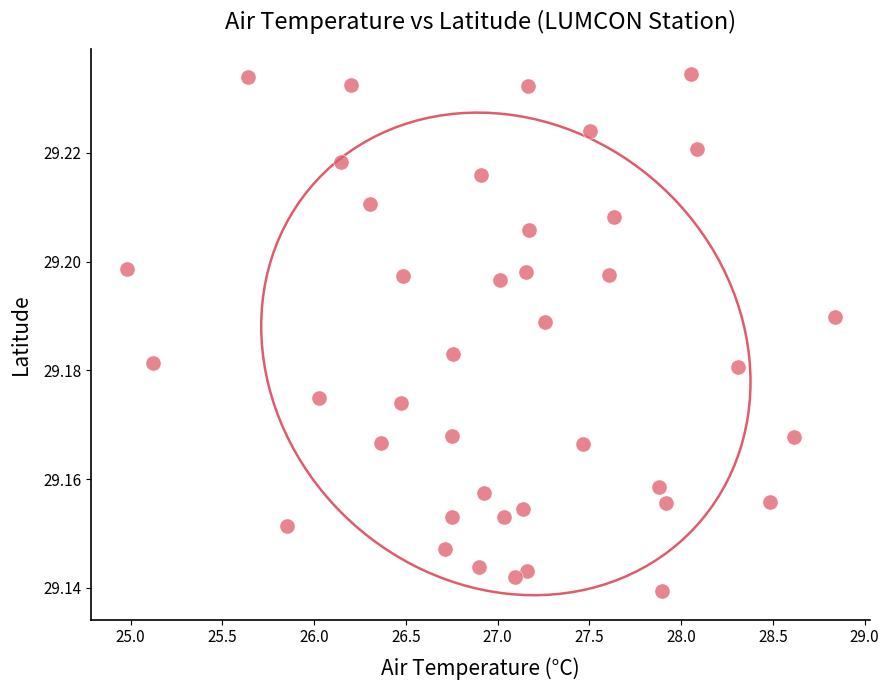

What is the range of X values (max minus min)?

3.9